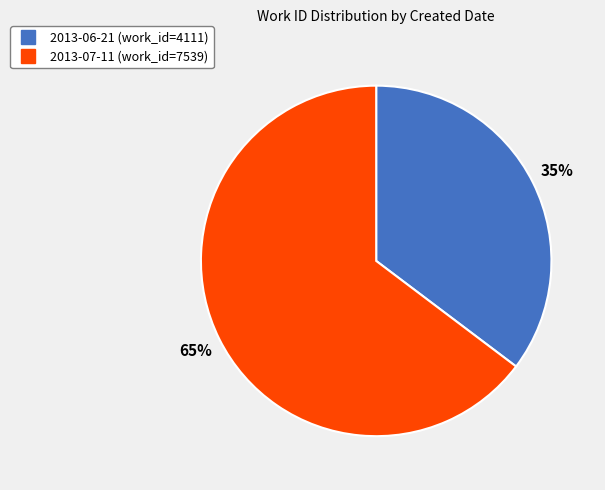

To the nearest percent, what is the combined percentage of 2013-06-21 and 2013-07-11?

100%